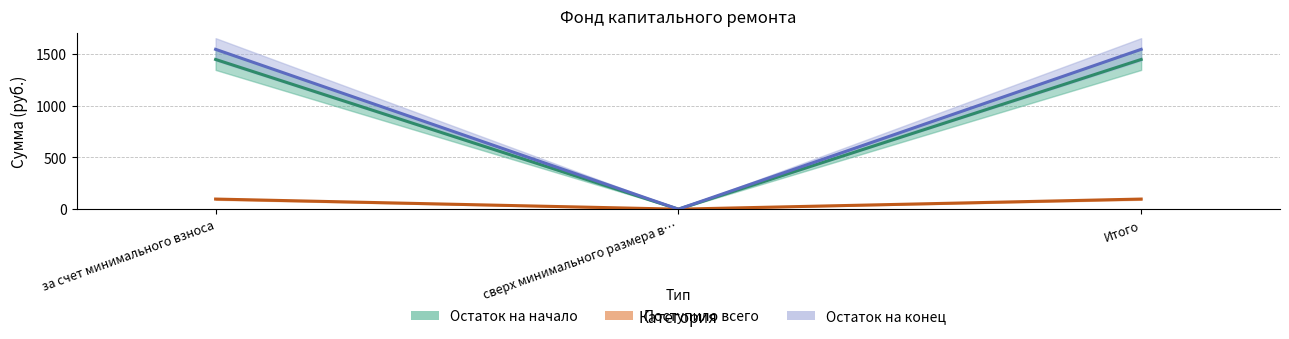

Which category has the lowest value across all series?

сверх минимального размера в…